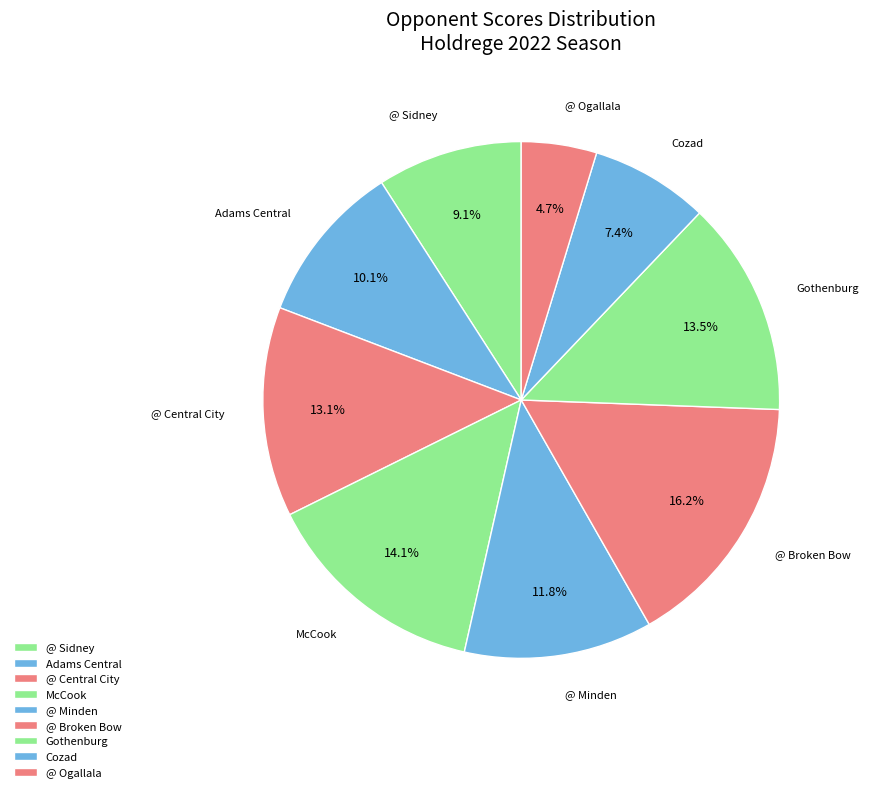

Is there a majority slice in this chart?

No